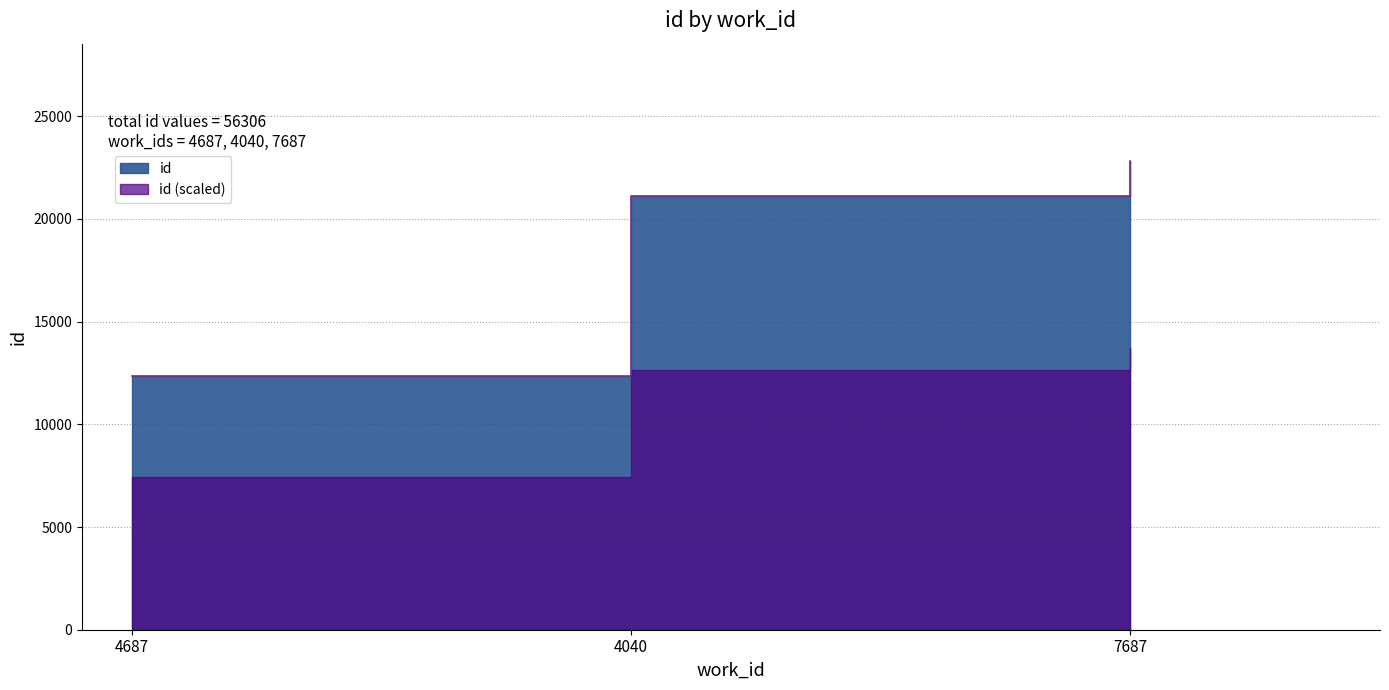

Rank the categories by value from lowest to highest.

4687, 4040, 7687